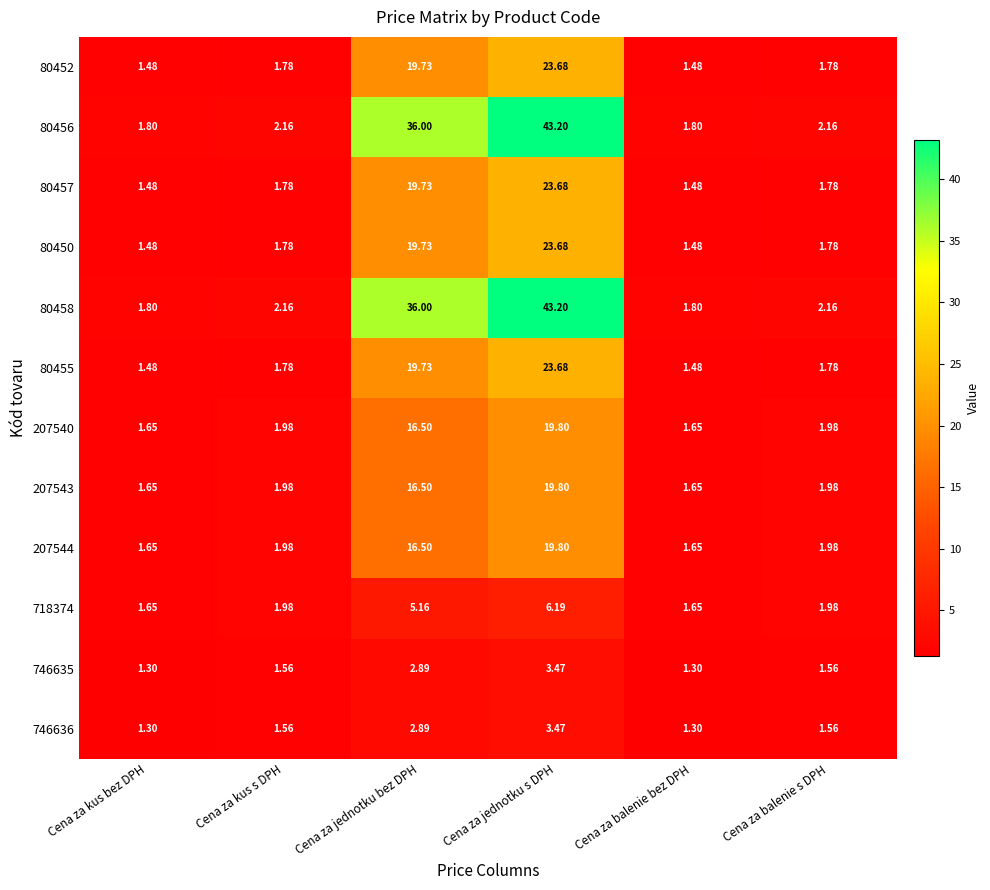

At which label does 80455 reach its peak?

Cena za jednotku s DPH